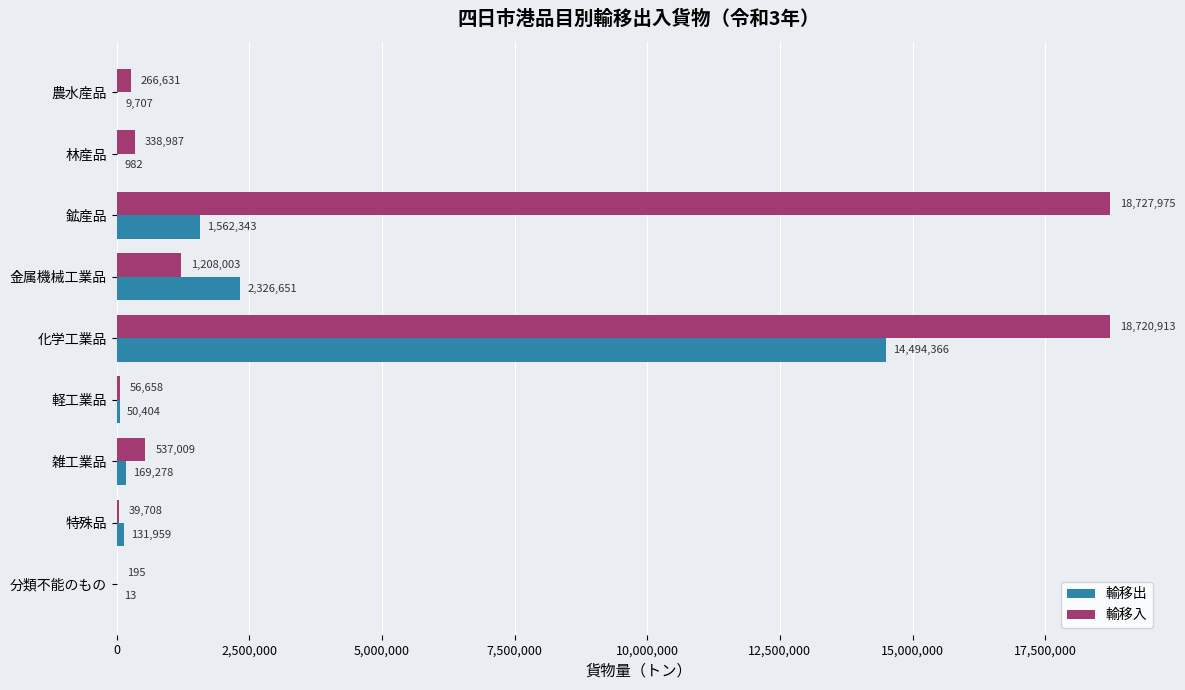

How many data points does each series have?

9